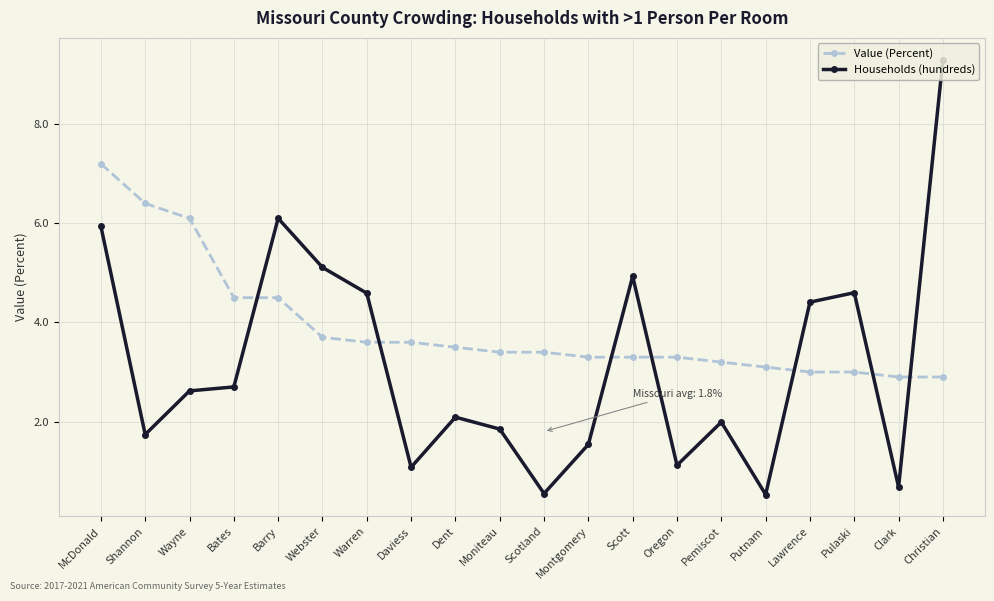

What is the sum of all Value (Percent) values?

77.9